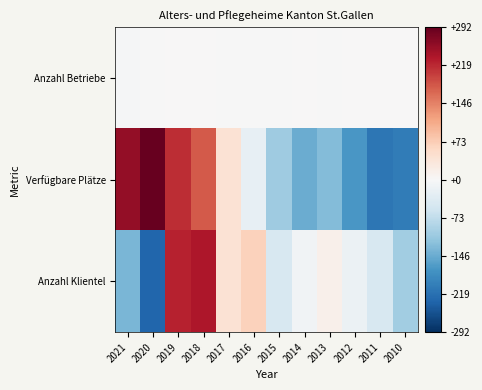

Reading left to right, transcribe all the data shown in this chart.

Anzahl Betriebe: 2021=-3.4	2020=-0.4	2019=1.6	2018=1.6	2017=-1.4	2016=-0.4	2015=-1.4	2014=0.6	2013=-0.4	2012=0.6	2011=1.6	2010=1.6
Verfügbare Plätze: 2021=256.5	2020=291.5	2019=215.5	2018=178.5	2017=42.5	2016=-24.5	2015=-103.5	2014=-143.5	2013=-126.5	2012=-170.5	2011=-211.5	2010=-204.5
Anzahl Klientel: 2021=-134.1	2020=-231.1	2019=224.9	2018=234.9	2017=42.9	2016=67.9	2015=-46.1	2014=-10.1	2013=15.9	2012=-16.1	2011=-47.1	2010=-102.1